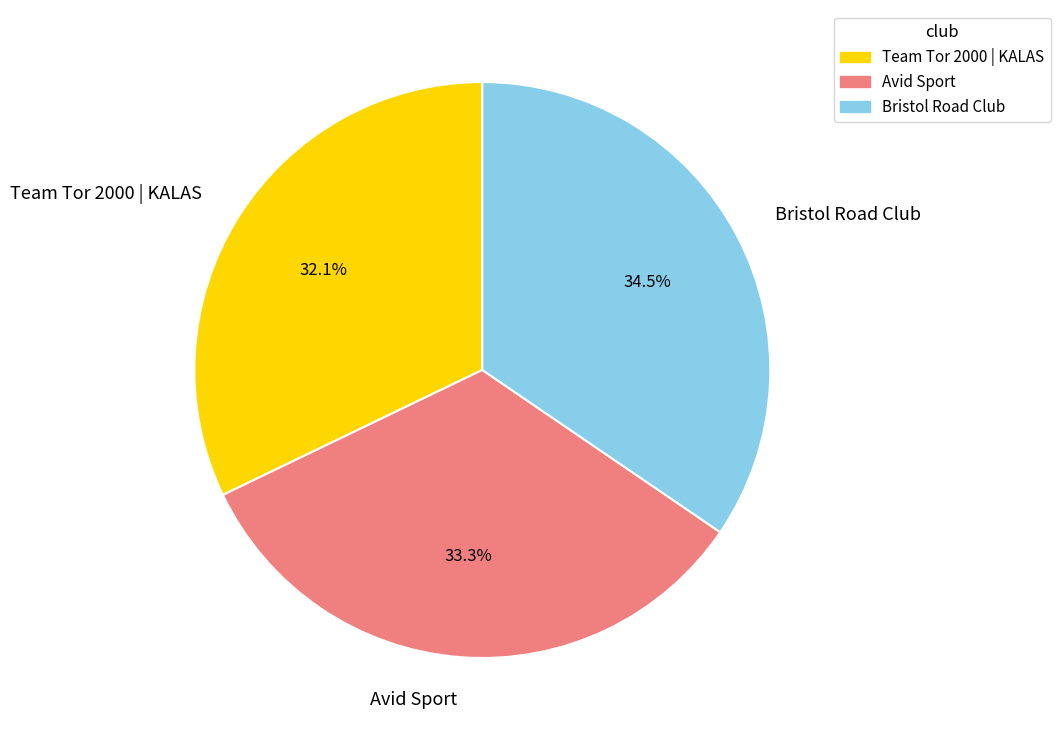

What portion of the pie excludes Avid Sport?

66.7%